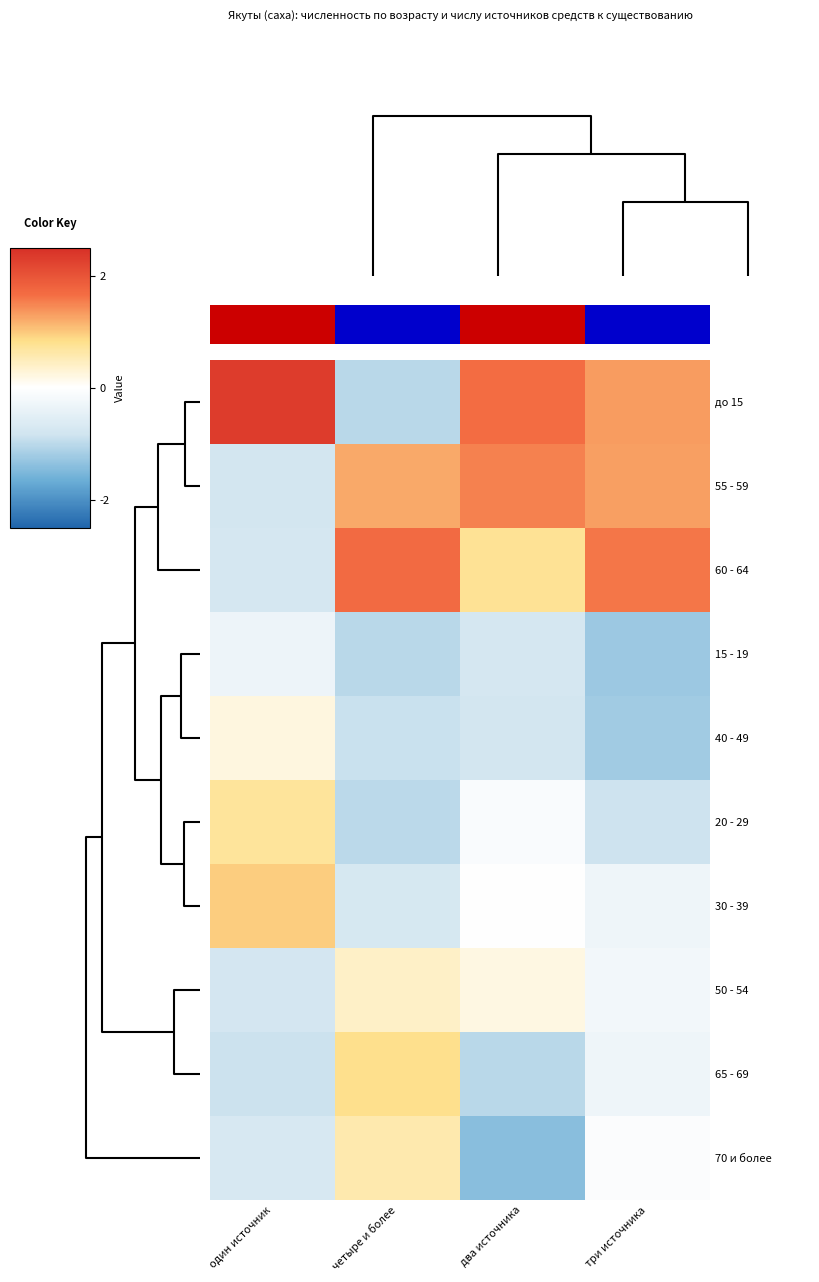

Which category has the lowest value in the 30 - 39 series?

четыре и более